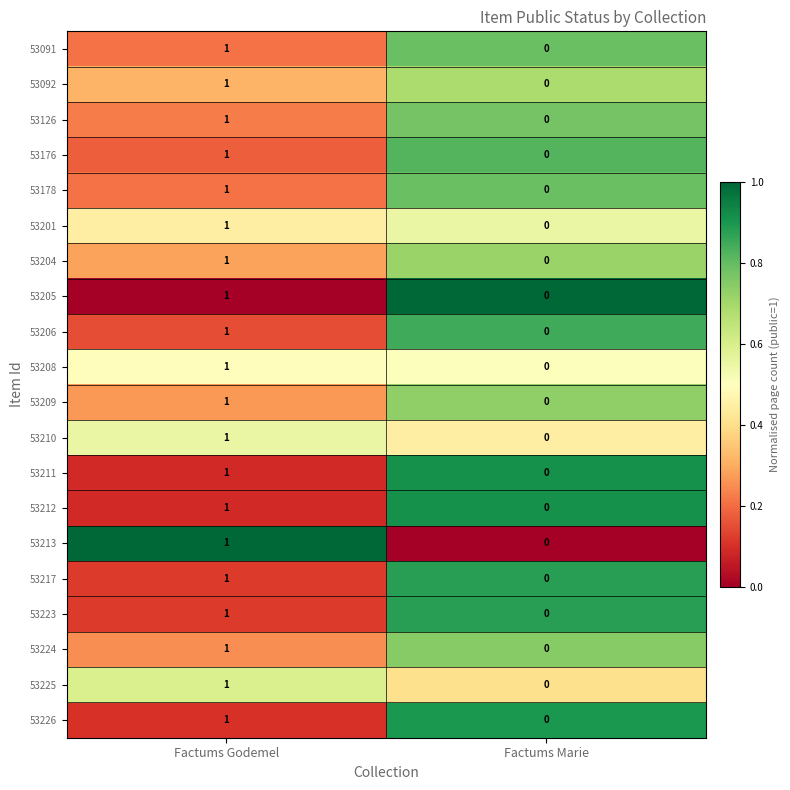

The 53206 series shows 1 at Factums Marie. True or false?

False